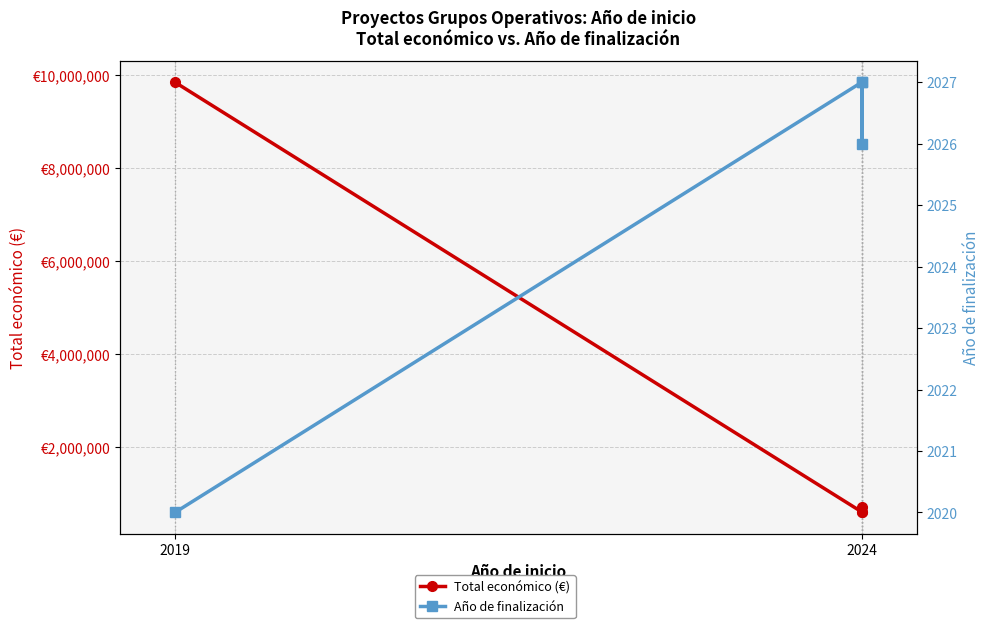

What is the greatest value displayed?

9847932